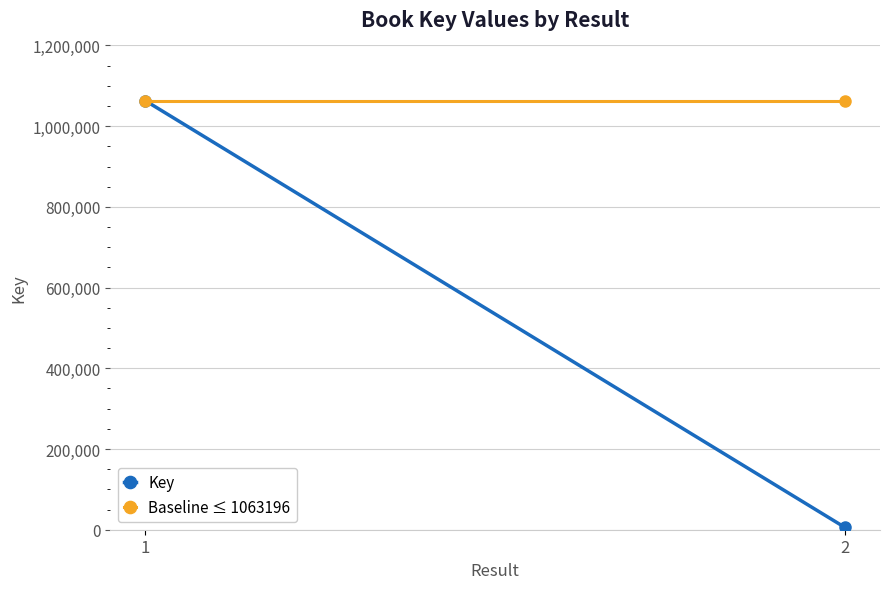

What are all the series names shown in the legend?

Key, Baseline ≤ 1063196